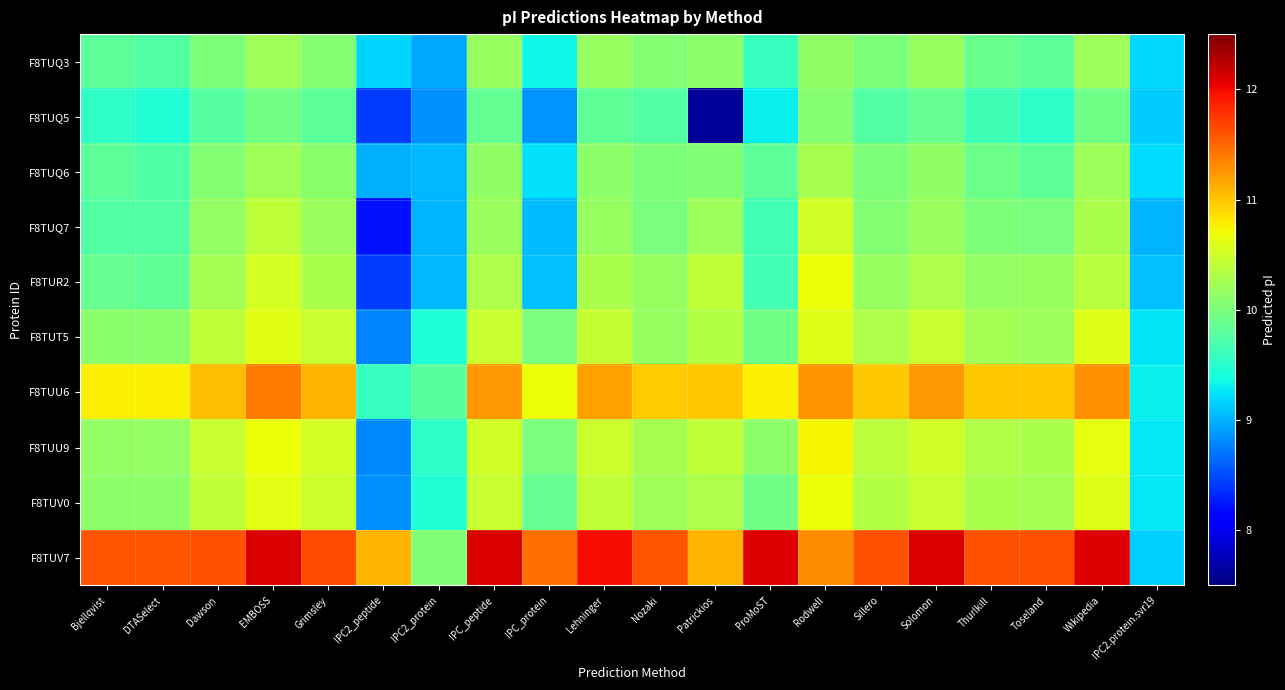

Reading left to right, list all the values displayed in this chart.

F8TUQ3: Bjellqvist=9.8	DTASelect=9.8	Dawson=10.0	EMBOSS=10.2	Grimsley=10.1	IPC2_peptide=9.2	IPC2_protein=8.9	IPC_peptide=10.2	IPC_protein=9.3	Lehninger=10.2	Nozaki=10.0	Patrickios=10.1	ProMoST=9.6	Rodwell=10.1	Sillero=10.0	Solomon=10.2	Thurlkill=9.9	Toseland=9.8	Wikipedia=10.2	IPC2.protein.svr19=9.2
F8TUQ5: Bjellqvist=9.5	DTASelect=9.5	Dawson=9.8	EMBOSS=10.0	Grimsley=9.8	IPC2_peptide=8.4	IPC2_protein=8.8	IPC_peptide=9.9	IPC_protein=8.9	Lehninger=9.8	Nozaki=9.8	Patrickios=7.6	ProMoST=9.3	Rodwell=10.1	Sillero=9.8	Solomon=9.9	Thurlkill=9.6	Toseland=9.5	Wikipedia=9.9	IPC2.protein.svr19=9.1
F8TUQ6: Bjellqvist=9.8	DTASelect=9.7	Dawson=10.0	EMBOSS=10.2	Grimsley=10.1	IPC2_peptide=9.0	IPC2_protein=9.0	IPC_peptide=10.1	IPC_protein=9.2	Lehninger=10.1	Nozaki=10.0	Patrickios=10.0	ProMoST=9.8	Rodwell=10.3	Sillero=10.0	Solomon=10.1	Thurlkill=9.9	Toseland=9.8	Wikipedia=10.2	IPC2.protein.svr19=9.2
F8TUQ7: Bjellqvist=9.8	DTASelect=9.8	Dawson=10.1	EMBOSS=10.4	Grimsley=10.2	IPC2_peptide=8.2	IPC2_protein=9.0	IPC_peptide=10.2	IPC_protein=9.0	Lehninger=10.2	Nozaki=10.0	Patrickios=10.2	ProMoST=9.7	Rodwell=10.5	Sillero=10.1	Solomon=10.2	Thurlkill=10.0	Toseland=10.0	Wikipedia=10.3	IPC2.protein.svr19=9.0
F8TUR2: Bjellqvist=9.9	DTASelect=9.8	Dawson=10.2	EMBOSS=10.5	Grimsley=10.3	IPC2_peptide=8.4	IPC2_protein=9.0	IPC_peptide=10.3	IPC_protein=9.1	Lehninger=10.3	Nozaki=10.2	Patrickios=10.4	ProMoST=9.7	Rodwell=10.7	Sillero=10.2	Solomon=10.3	Thurlkill=10.1	Toseland=10.2	Wikipedia=10.4	IPC2.protein.svr19=9.1
F8TUT5: Bjellqvist=10.1	DTASelect=10.1	Dawson=10.4	EMBOSS=10.6	Grimsley=10.5	IPC2_peptide=8.8	IPC2_protein=9.4	IPC_peptide=10.5	IPC_protein=10.0	Lehninger=10.4	Nozaki=10.2	Patrickios=10.3	ProMoST=9.9	Rodwell=10.6	Sillero=10.3	Solomon=10.5	Thurlkill=10.2	Toseland=10.2	Wikipedia=10.6	IPC2.protein.svr19=9.2
F8TUU6: Bjellqvist=10.8	DTASelect=10.8	Dawson=11.1	EMBOSS=11.4	Grimsley=11.1	IPC2_peptide=9.6	IPC2_protein=9.8	IPC_peptide=11.2	IPC_protein=10.7	Lehninger=11.2	Nozaki=11.0	Patrickios=11.0	ProMoST=10.8	Rodwell=11.3	Sillero=11.0	Solomon=11.2	Thurlkill=11.0	Toseland=11.0	Wikipedia=11.3	IPC2.protein.svr19=9.3
F8TUU9: Bjellqvist=10.1	DTASelect=10.1	Dawson=10.5	EMBOSS=10.7	Grimsley=10.5	IPC2_peptide=8.8	IPC2_protein=9.5	IPC_peptide=10.5	IPC_protein=10.0	Lehninger=10.5	Nozaki=10.3	Patrickios=10.4	ProMoST=10.1	Rodwell=10.7	Sillero=10.4	Solomon=10.5	Thurlkill=10.3	Toseland=10.3	Wikipedia=10.7	IPC2.protein.svr19=9.3
F8TUV0: Bjellqvist=10.1	DTASelect=10.1	Dawson=10.4	EMBOSS=10.6	Grimsley=10.5	IPC2_peptide=8.8	IPC2_protein=9.5	IPC_peptide=10.5	IPC_protein=9.9	Lehninger=10.4	Nozaki=10.2	Patrickios=10.3	ProMoST=9.9	Rodwell=10.7	Sillero=10.3	Solomon=10.5	Thurlkill=10.3	Toseland=10.2	Wikipedia=10.6	IPC2.protein.svr19=9.3
F8TUV7: Bjellqvist=11.6	DTASelect=11.6	Dawson=11.6	EMBOSS=12.1	Grimsley=11.7	IPC2_peptide=11.1	IPC2_protein=10.0	IPC_peptide=12.1	IPC_protein=11.5	Lehninger=12.0	Nozaki=11.6	Patrickios=11.1	ProMoST=12.1	Rodwell=11.3	Sillero=11.6	Solomon=12.1	Thurlkill=11.6	Toseland=11.6	Wikipedia=12.1	IPC2.protein.svr19=9.2